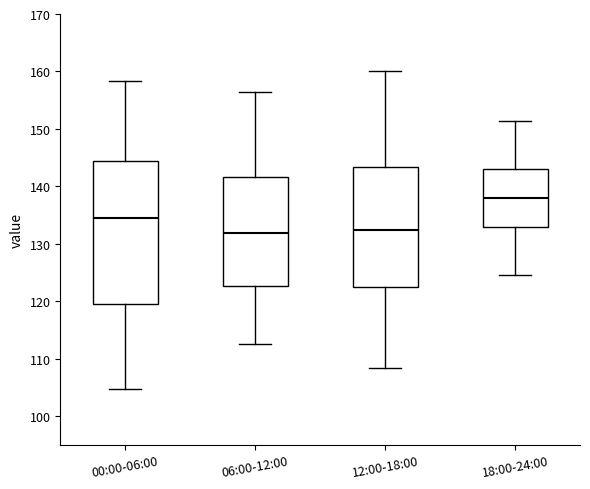

Comparing the boxes themselves (not the whiskers), which one is the tallest?

00:00-06:00